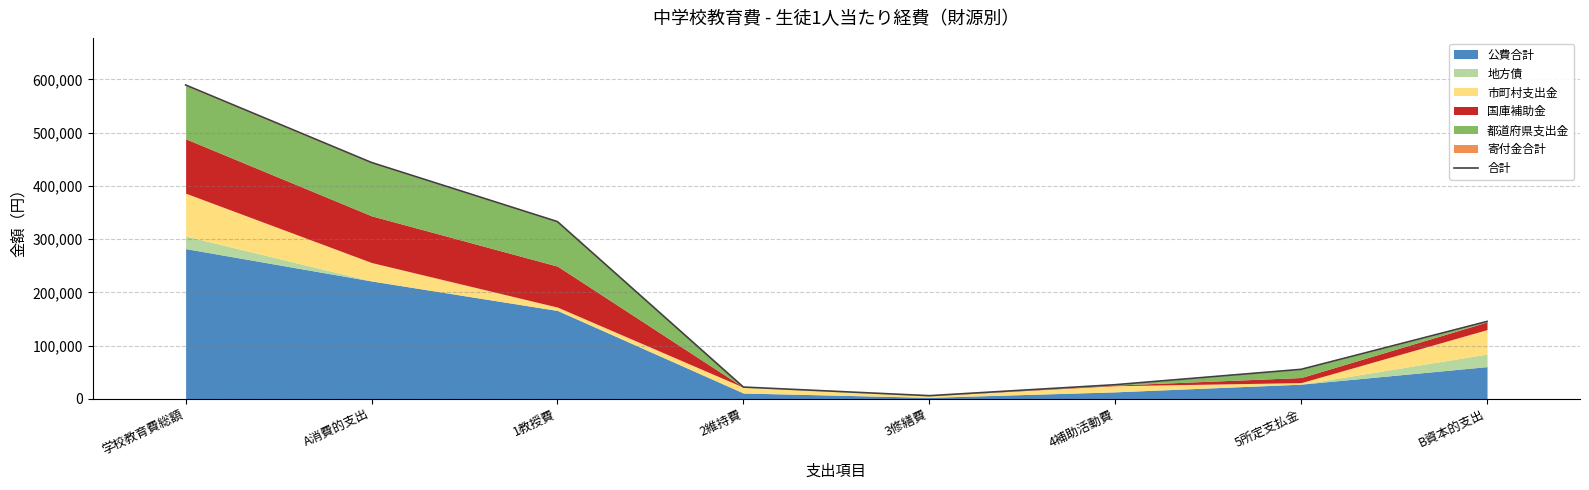

True or false: there are more than 1 points higher than both neighbors.

False